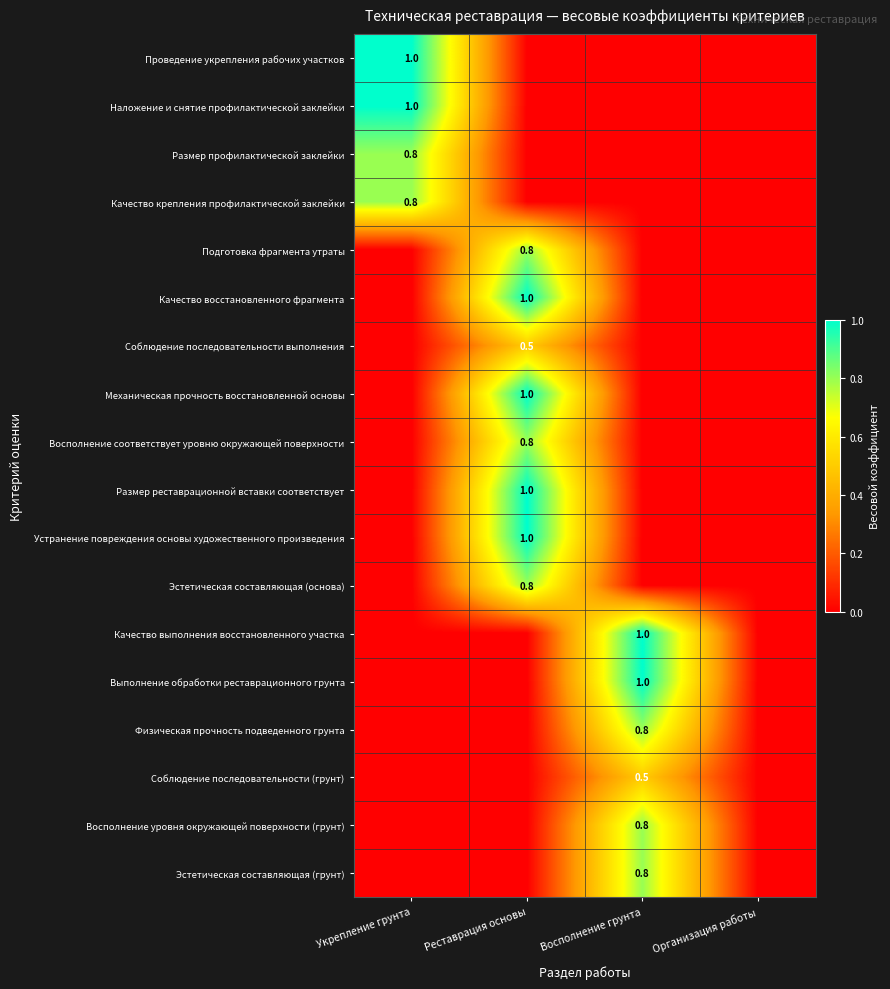

The Подготовка фрагмента утраты series shows 0.2 at Реставрация основы. True or false?

False